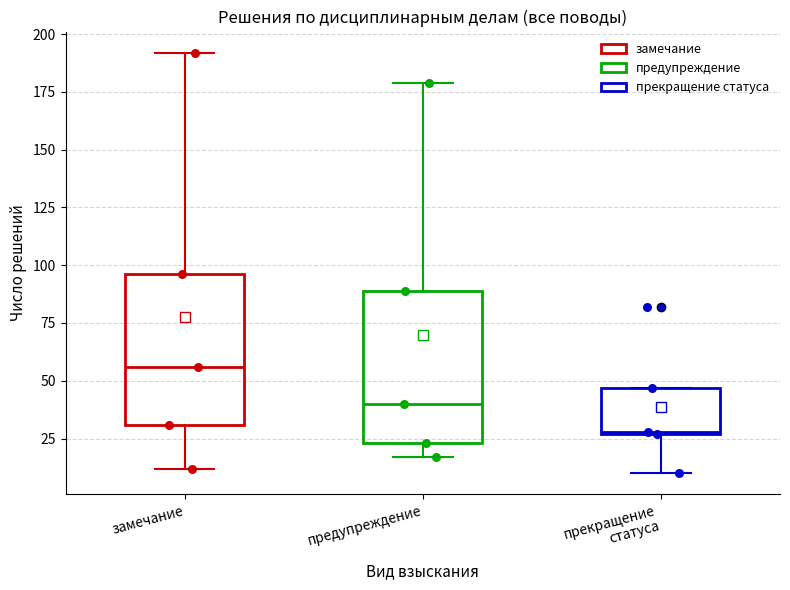

Which box's median line is the lowest?

прекращение статуса